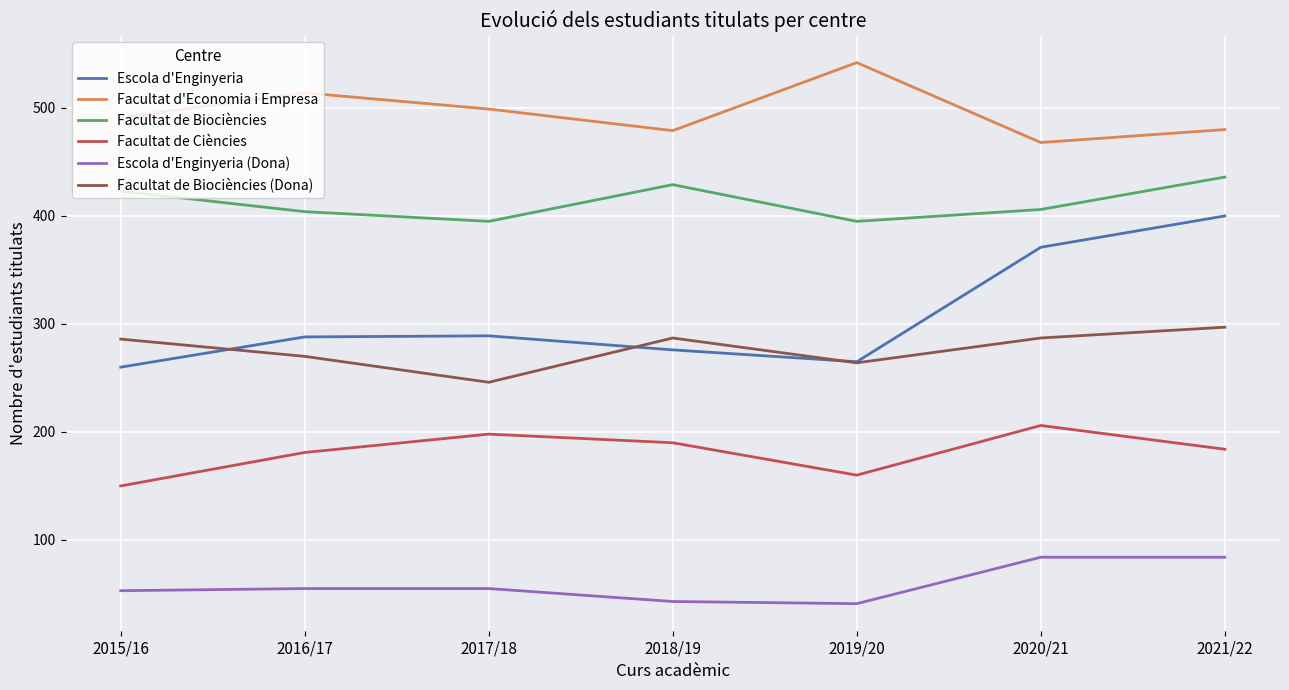

What is the total value across all series at 2018/19?

1704